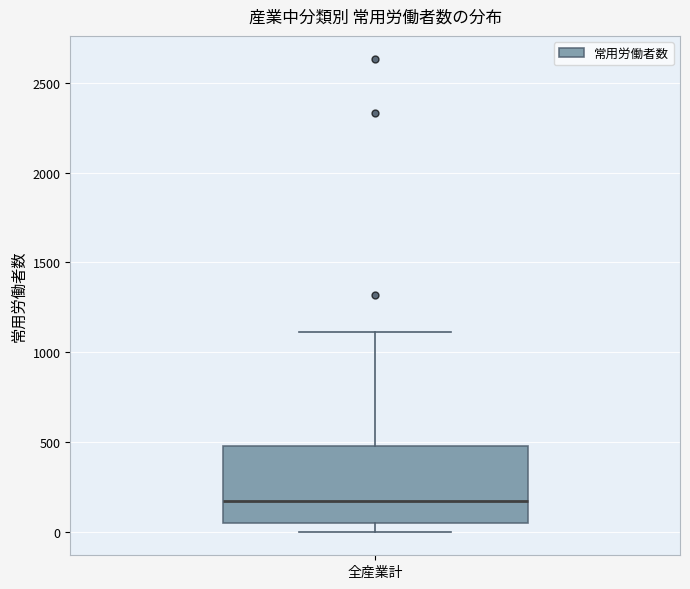

Read this box plot against the y-axis: the position of the median line, the range covered by the box, and the ends of both whiskers. The values are not printed on the chart, so give them approximately, as read against the axis.

median 150, box 50 to 500, whiskers 0 to 1100